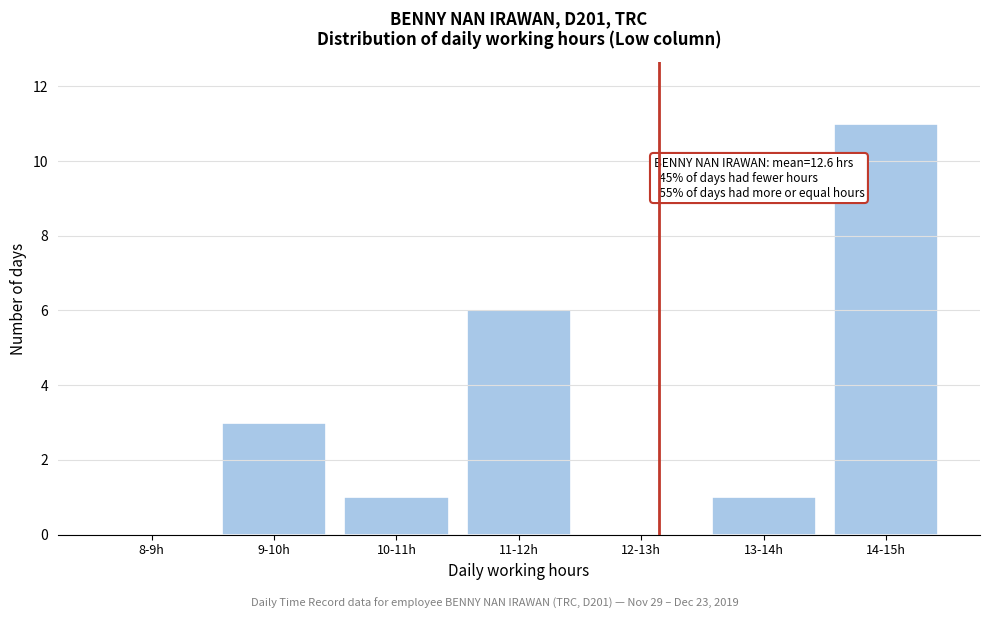

Reading right to left, what are all the values shown in this chart?

14-15h=11	13-14h=1	12-13h=0	11-12h=6	10-11h=1	9-10h=3	8-9h=0